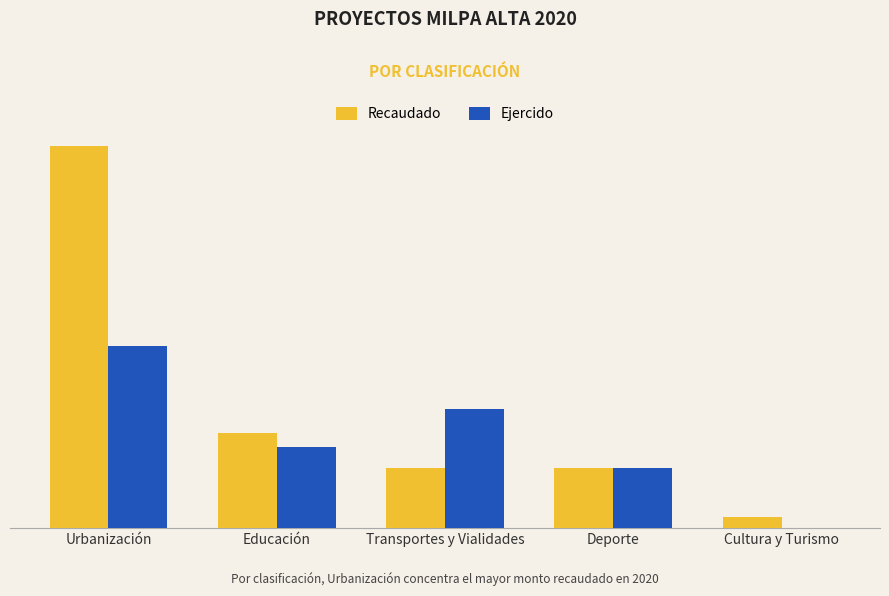

Which label corresponds to the largest value in the chart?

Urbanización